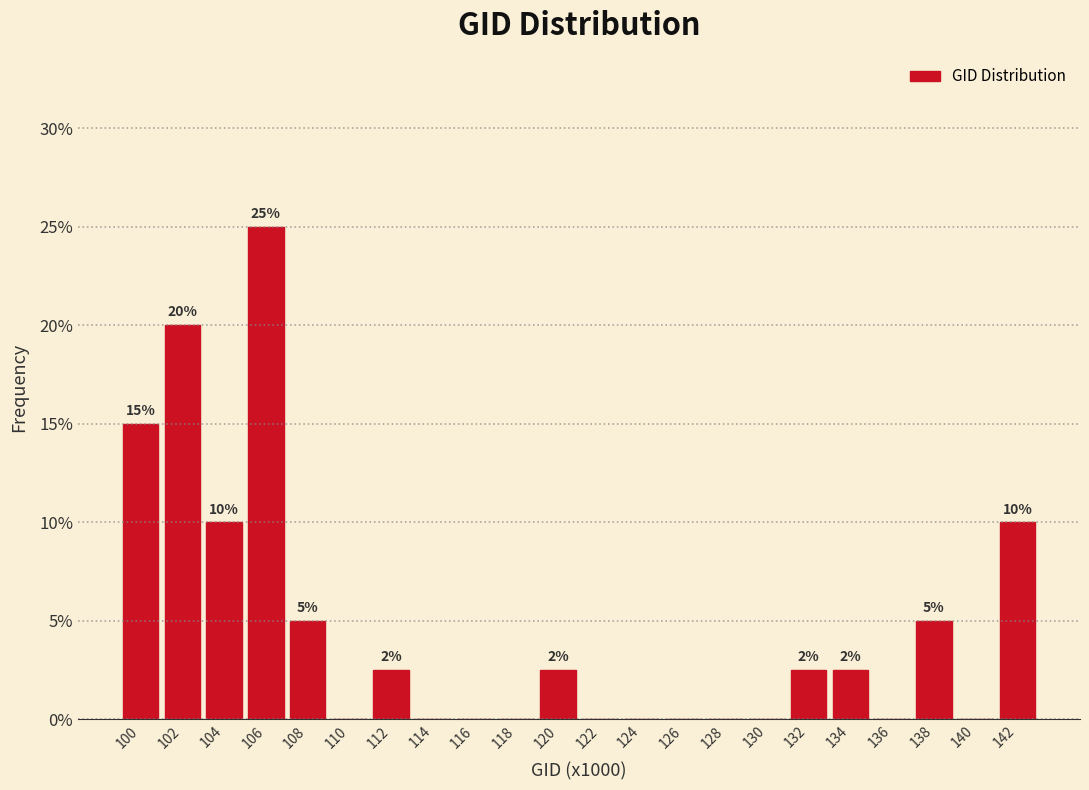

What is the greatest value displayed?

25.0